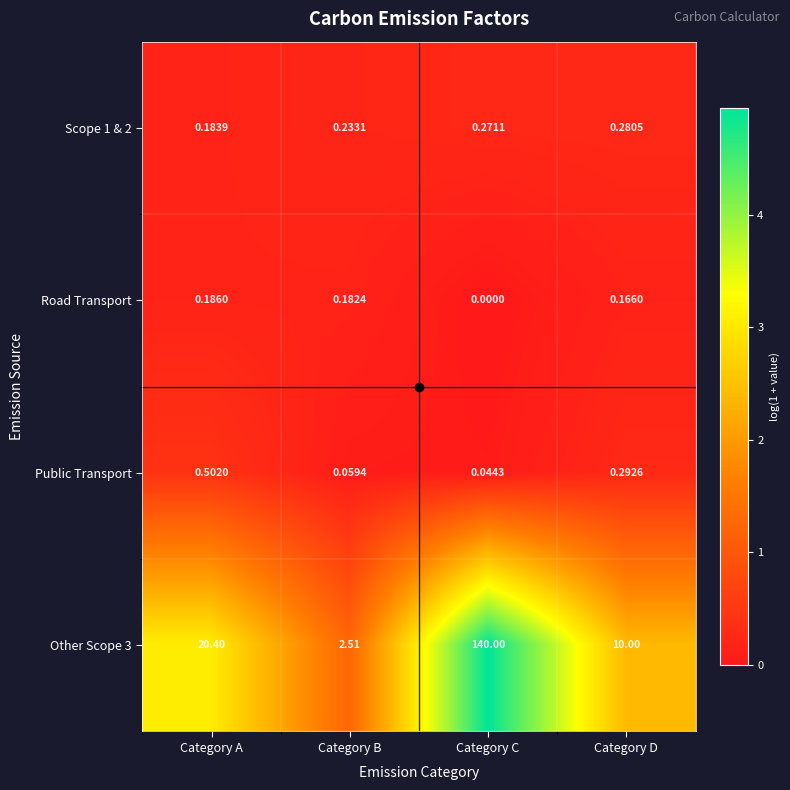

At how many categories does at least one series exceed 2?

4